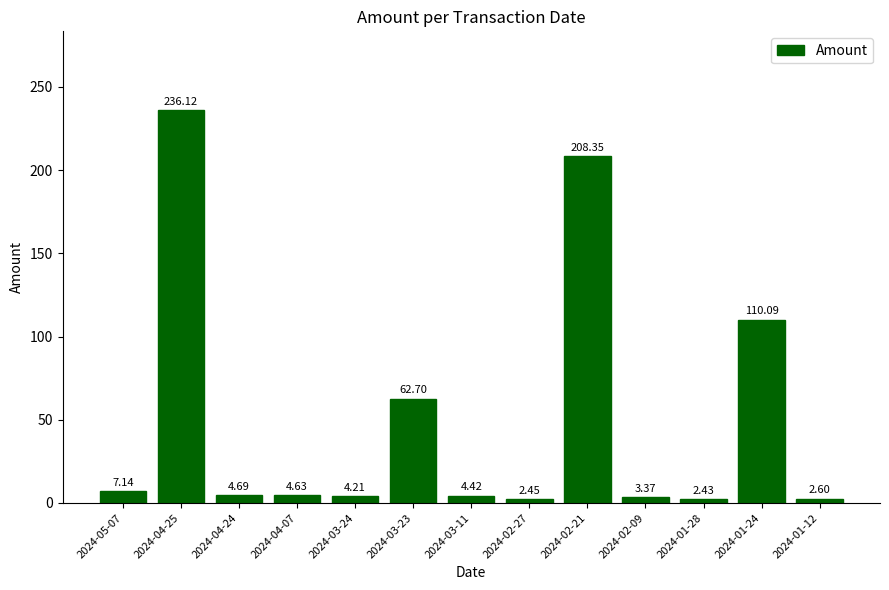

Are the bars horizontal?

No